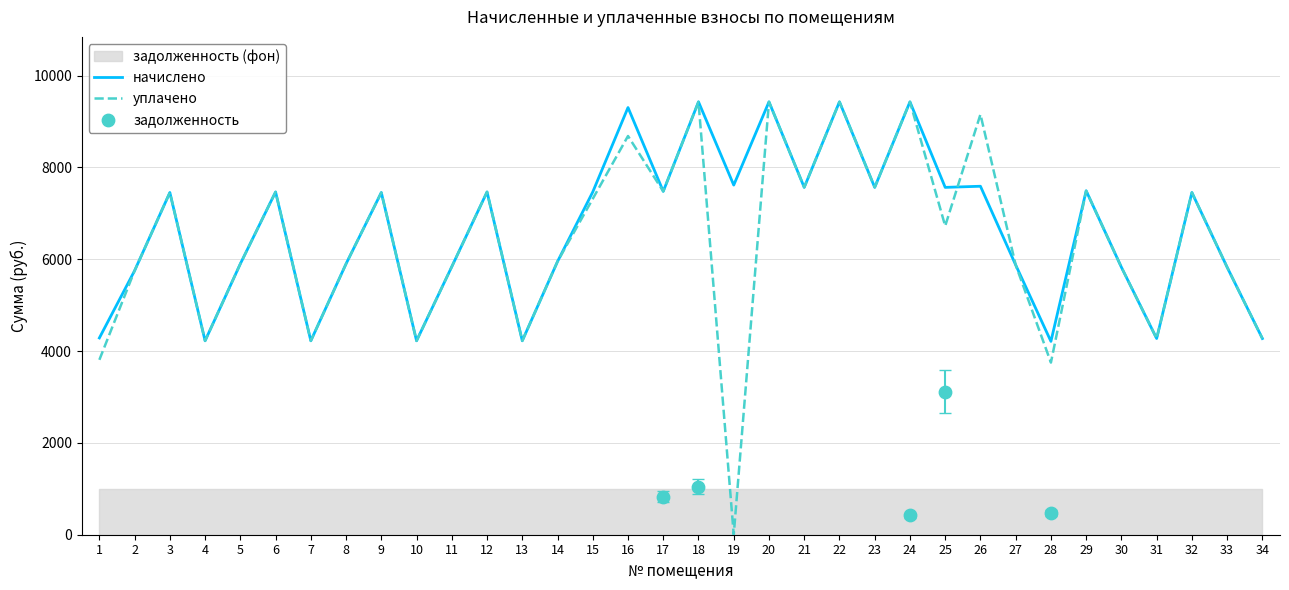

What is the total value across all series at 9?

14904.0